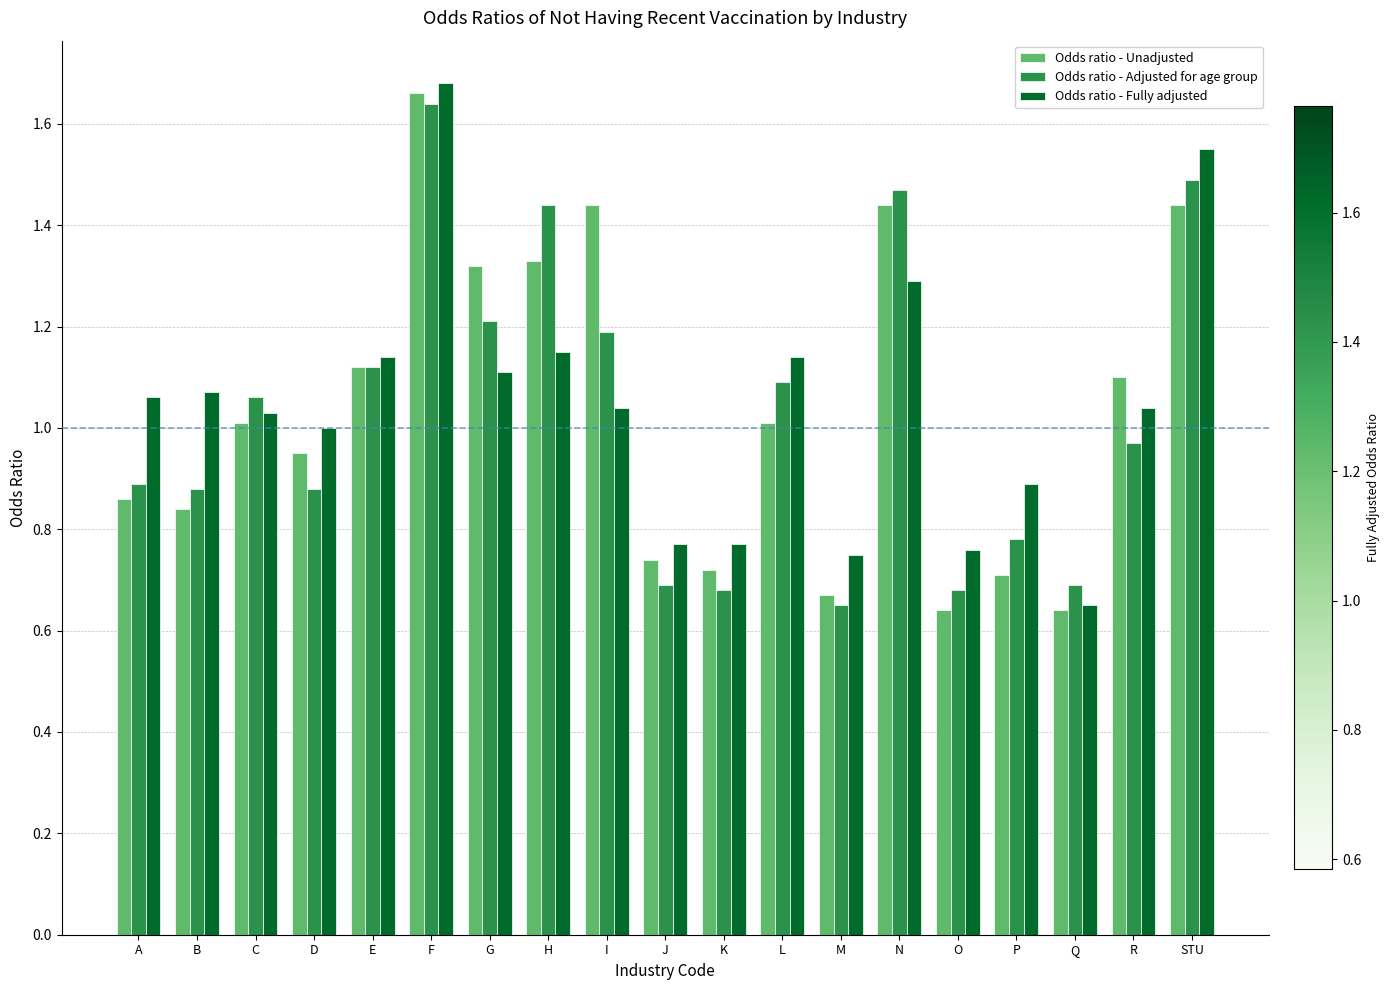

True or false: Odds ratio - Adjusted for age group has a value of 0.9 at D.

True